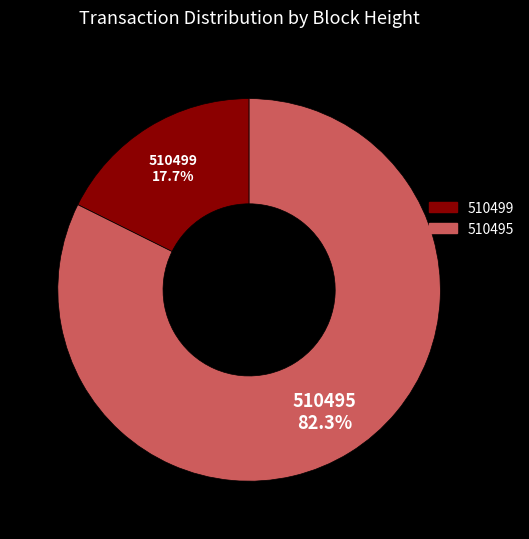

What is the smallest slice in the pie chart?

510499